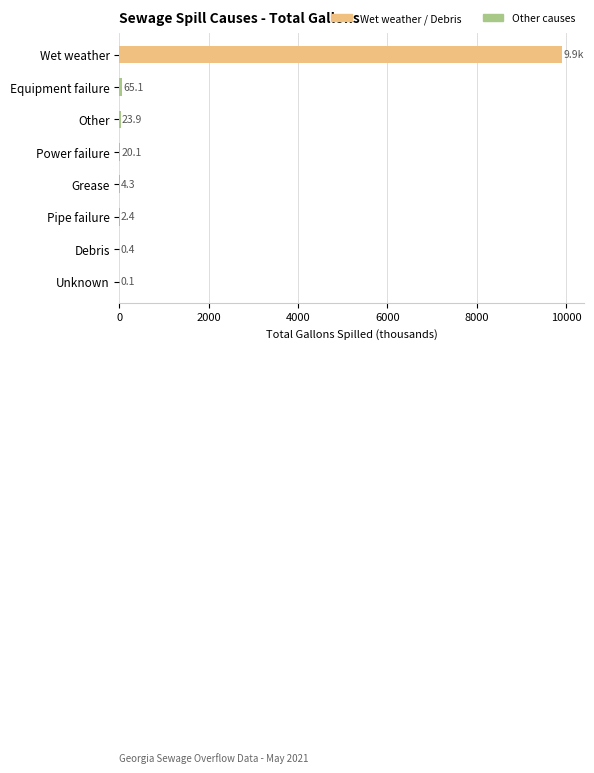

Reading top to bottom, what are all the values shown in this chart?

Wet weather=9916.4	Equipment failure=65.1	Other=23.9	Power failure=20.1	Grease=4.3	Pipe failure=2.4	Debris=0.4	Unknown=0.1